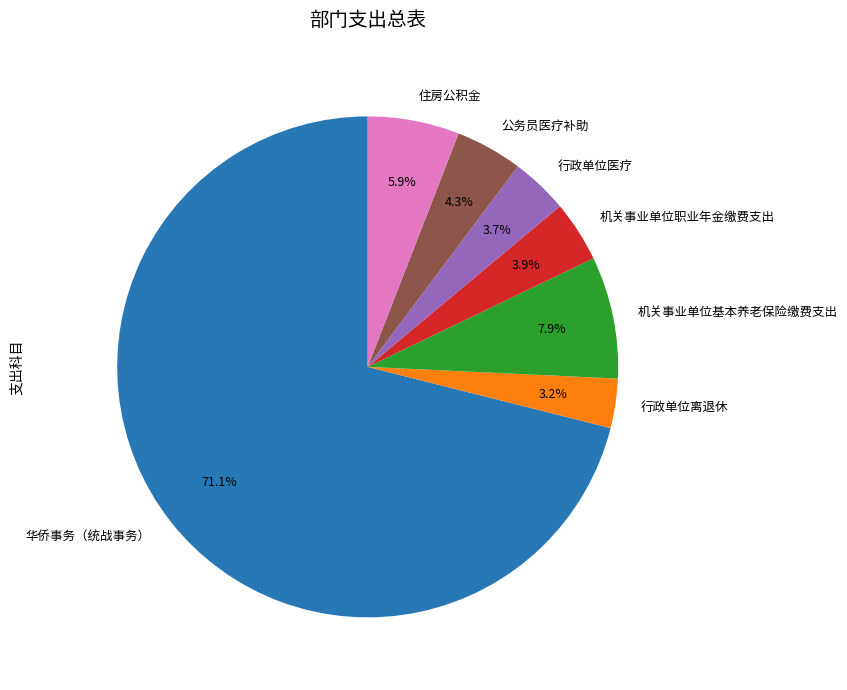

To the nearest percent, what is the difference between the largest and smallest slice percentages?

68%